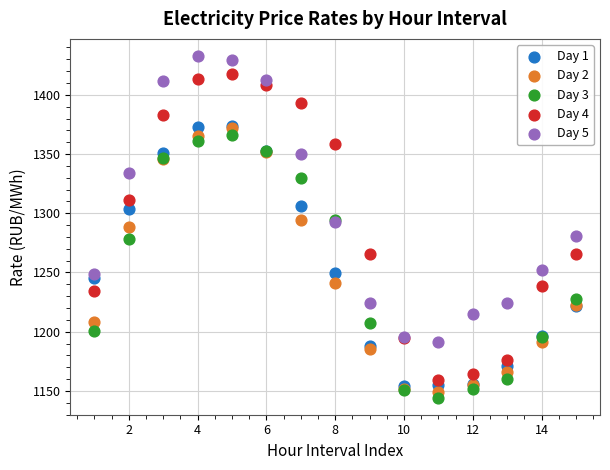

What are all the series names shown in the legend?

Day 1, Day 2, Day 3, Day 4, Day 5